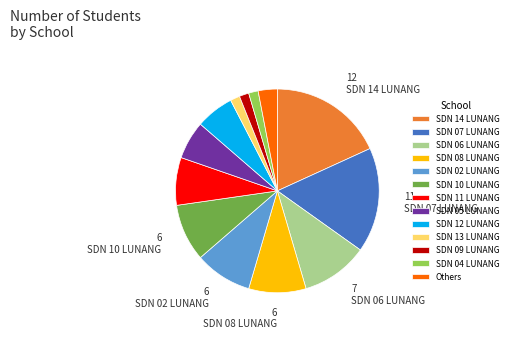

Between SDN 14 LUNANG and SDN 05 LUNANG, which is larger?

SDN 14 LUNANG